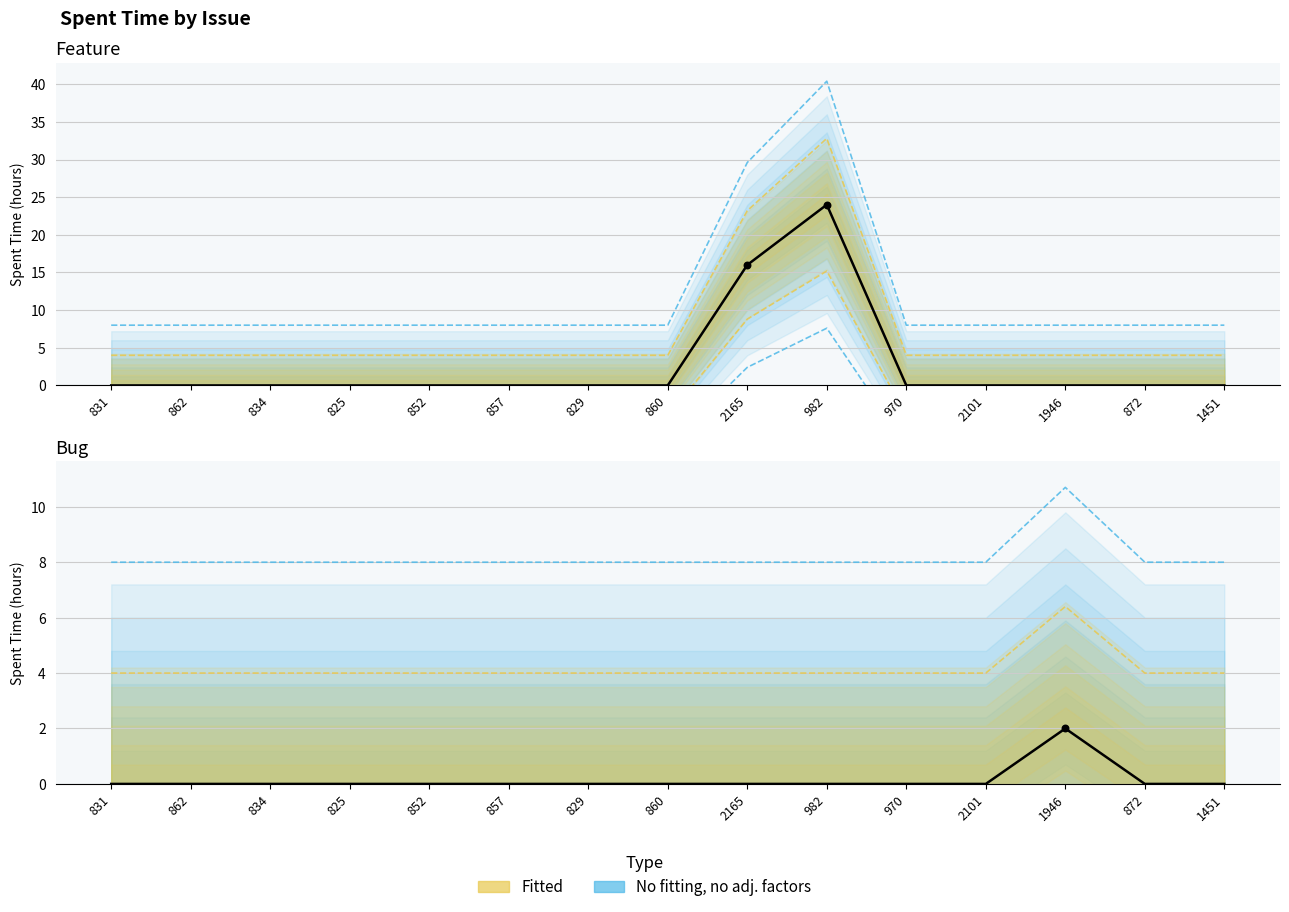

At which category is the sum across all series the highest?

982